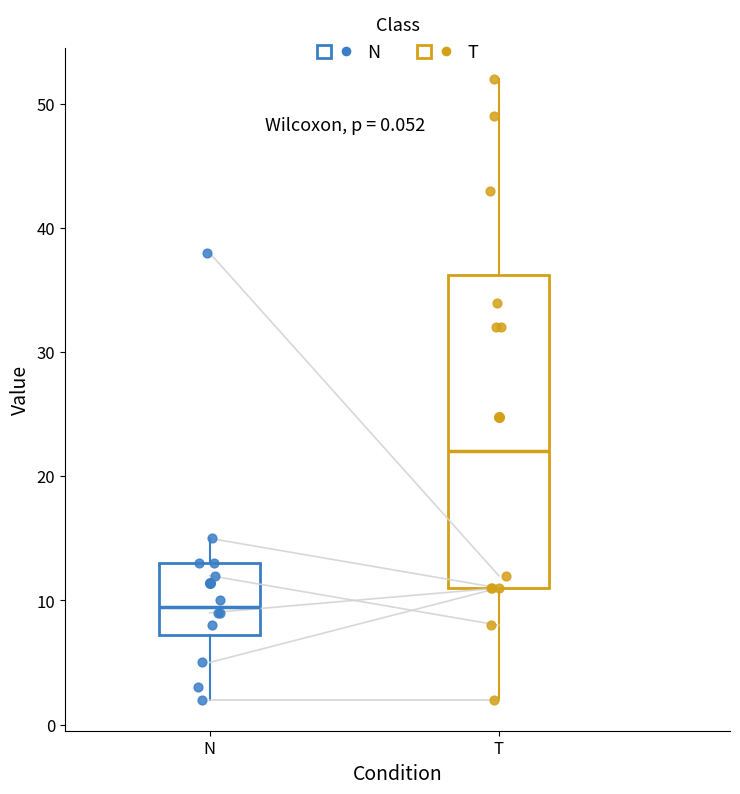

Which box has the highest median line?

T